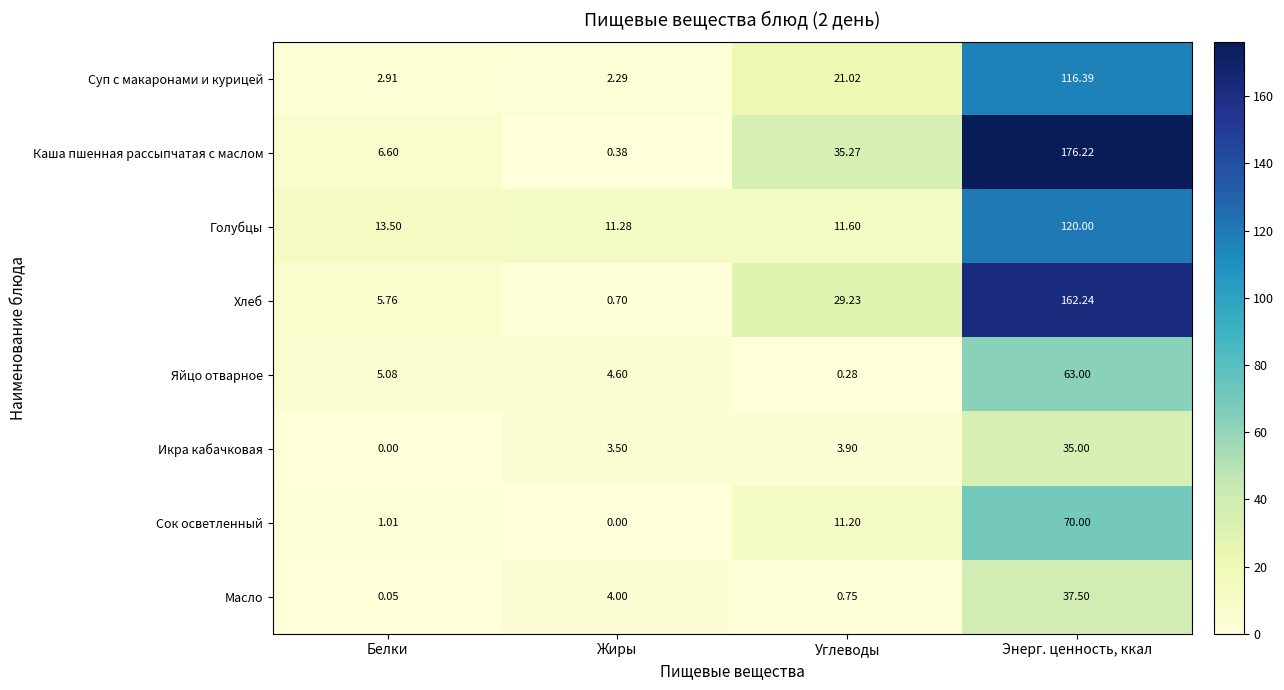

At Энерг. ценность, ккал, list the series in order from largest to smallest.

Каша пшенная рассыпчатая с маслом, Хлеб, Голубцы, Суп с макаронами и курицей, Сок осветленный, Яйцо отварное, Масло, Икра кабачковая